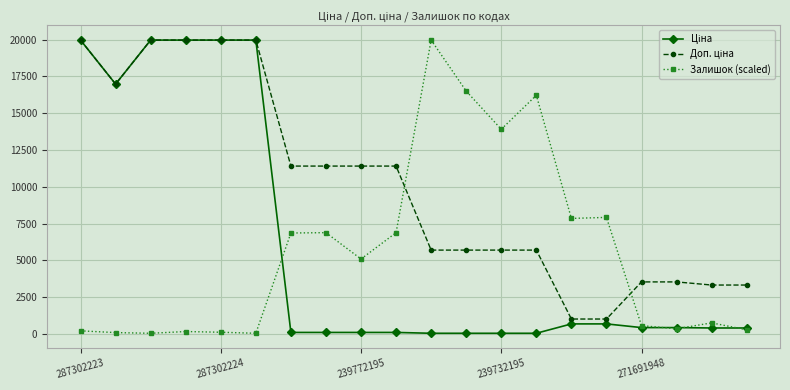

At how many categories does at least one series exceed 19657?

6